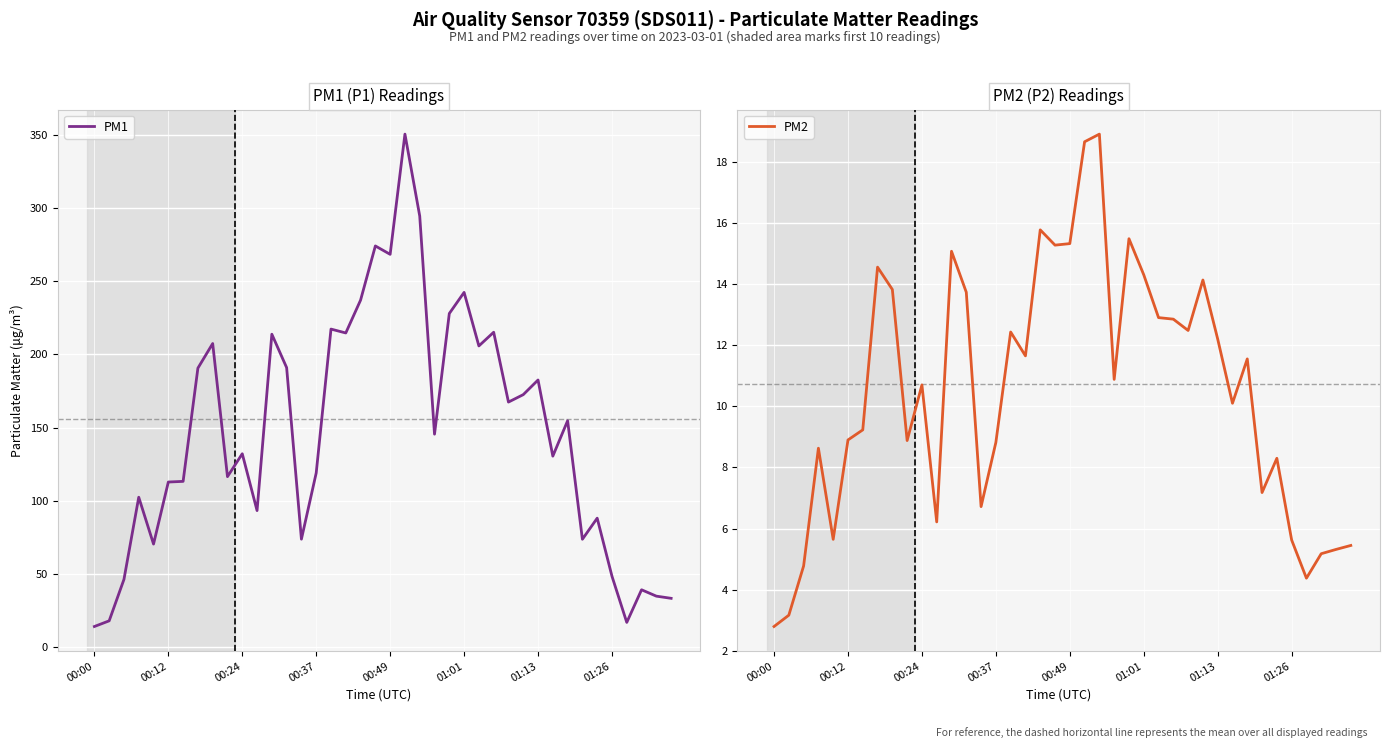

What is the difference between the second highest and minimum values in the PM2 series?

15.8